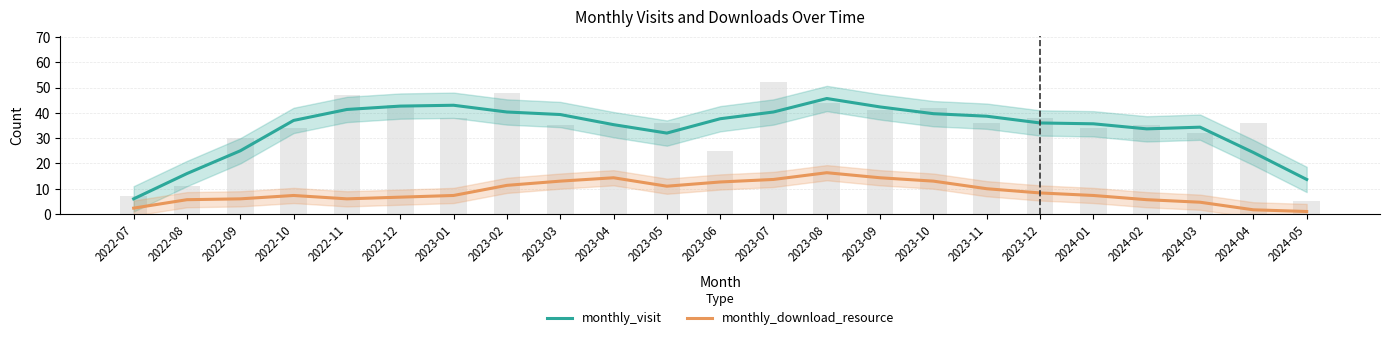

Rank the series by their average value, from lowest to highest.

monthly_download_resource, monthly_visit